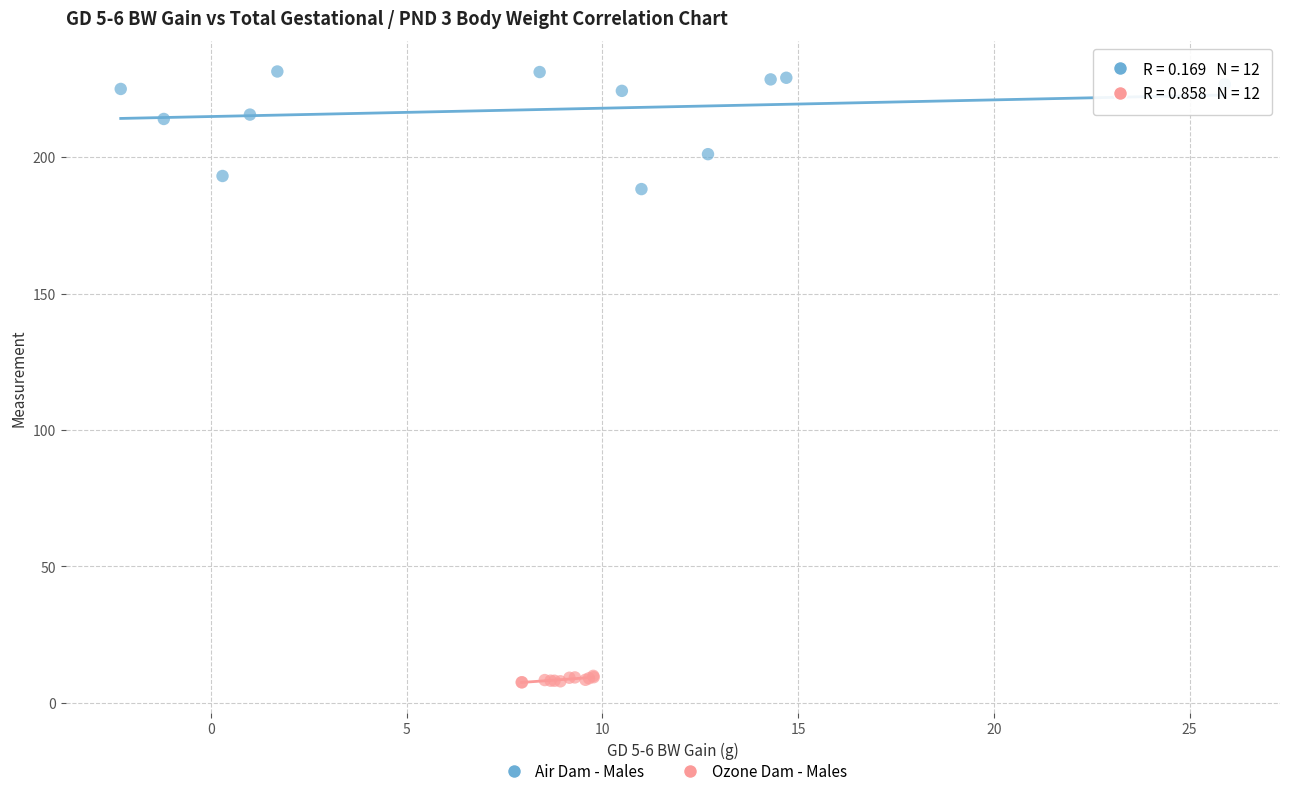

Which series contains the highest Y value?

Air Dam - Males